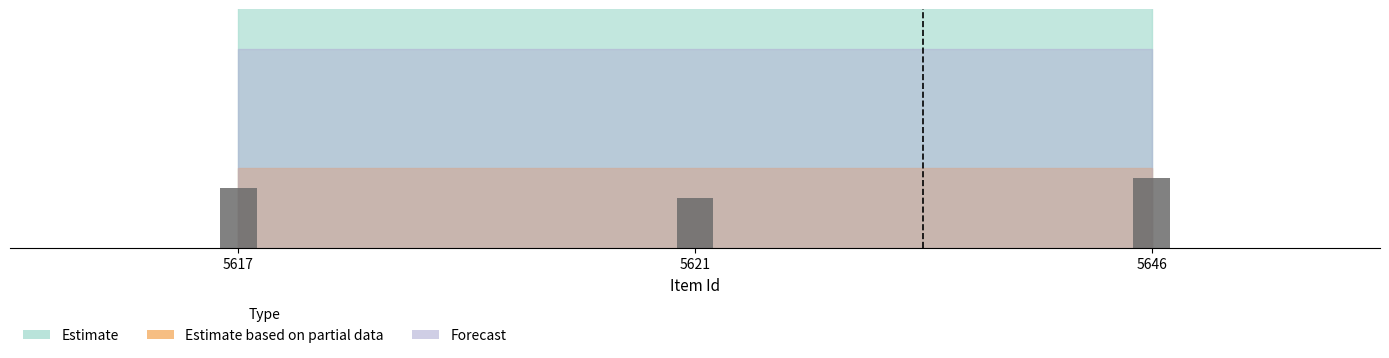

Are the bars horizontal?

No